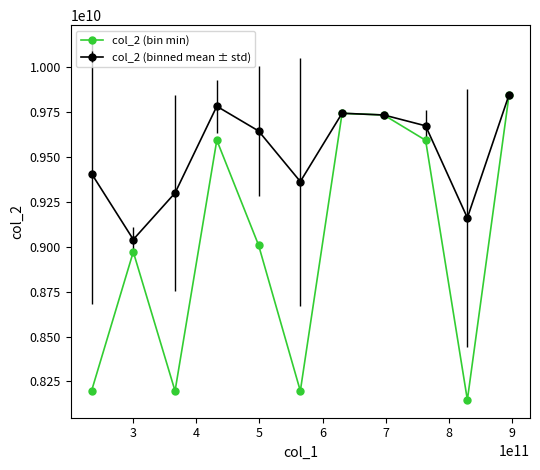

What is the maximum value shown in the chart?

9845570776.0